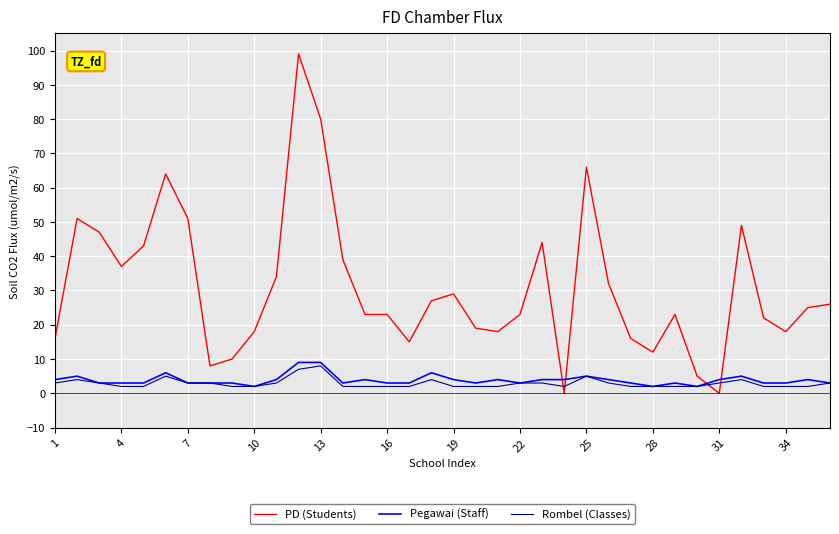

What is the sum of all Pegawai (Staff) values?

139